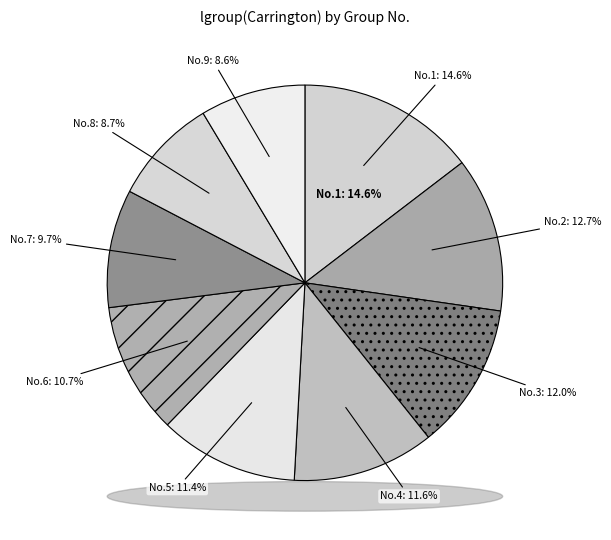

To the nearest percent, what is the average slice percentage?

11%